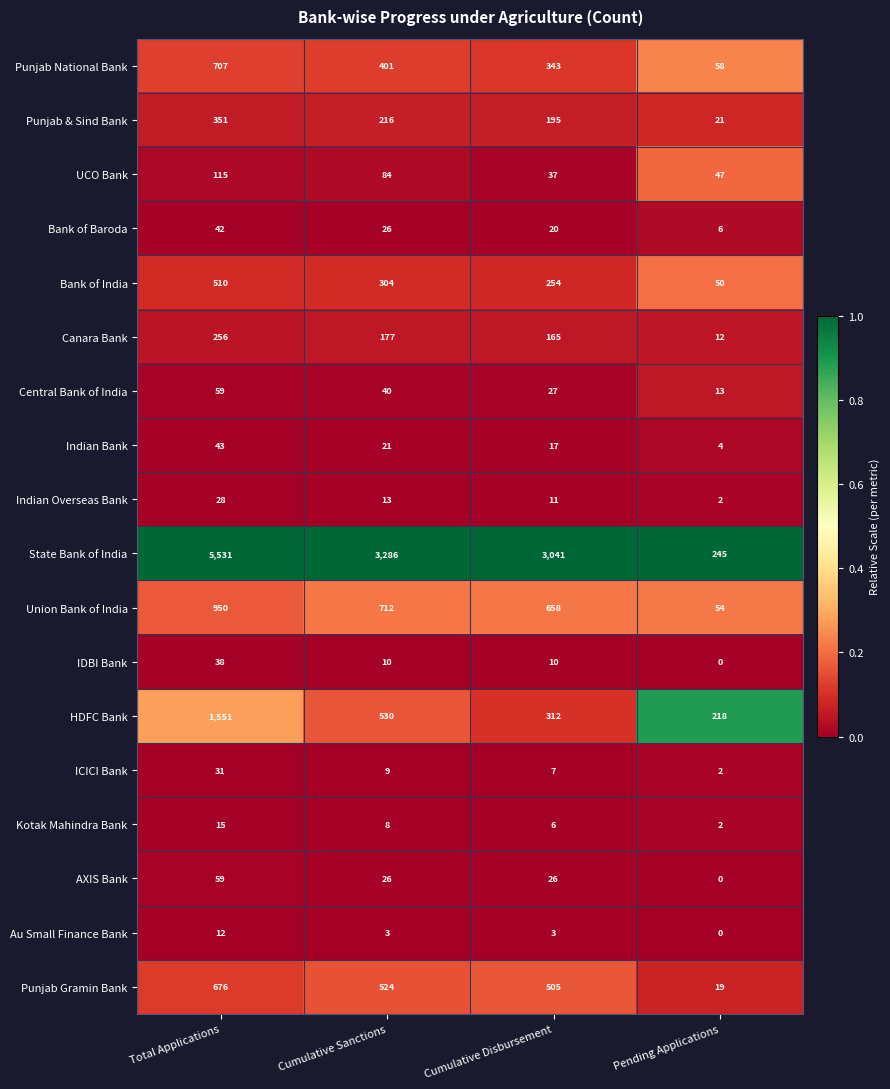

Which series has the largest total across all categories?

State Bank of India